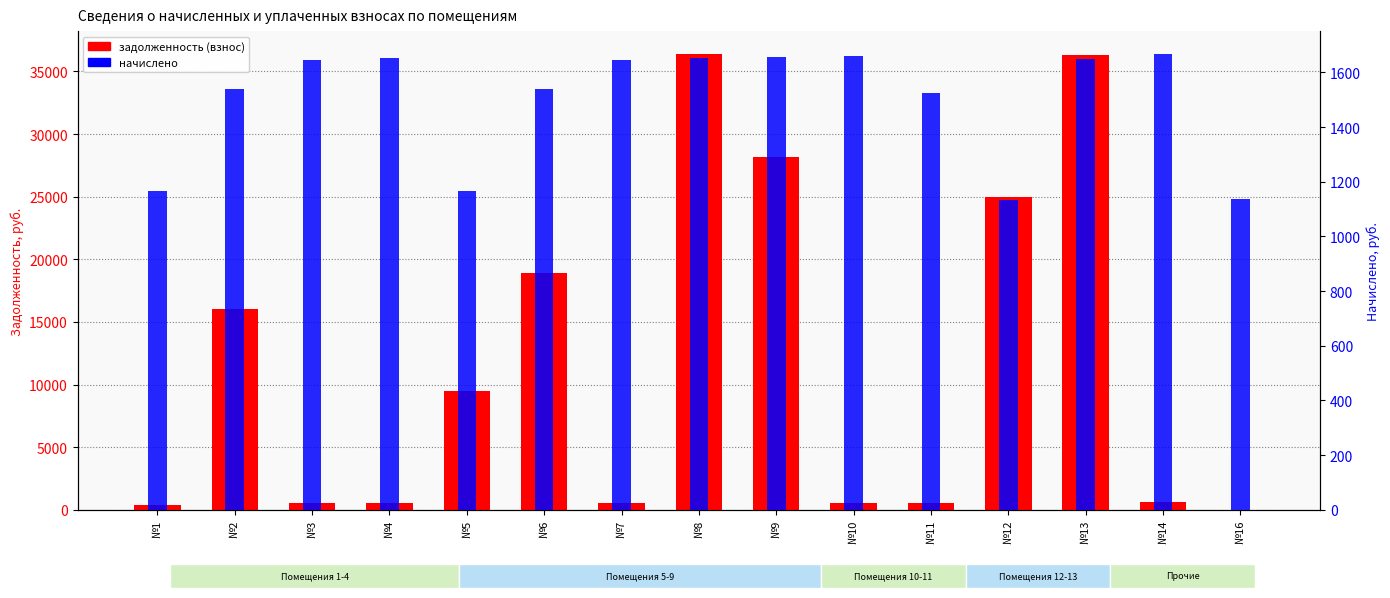

How many distinct data groups are displayed?

2